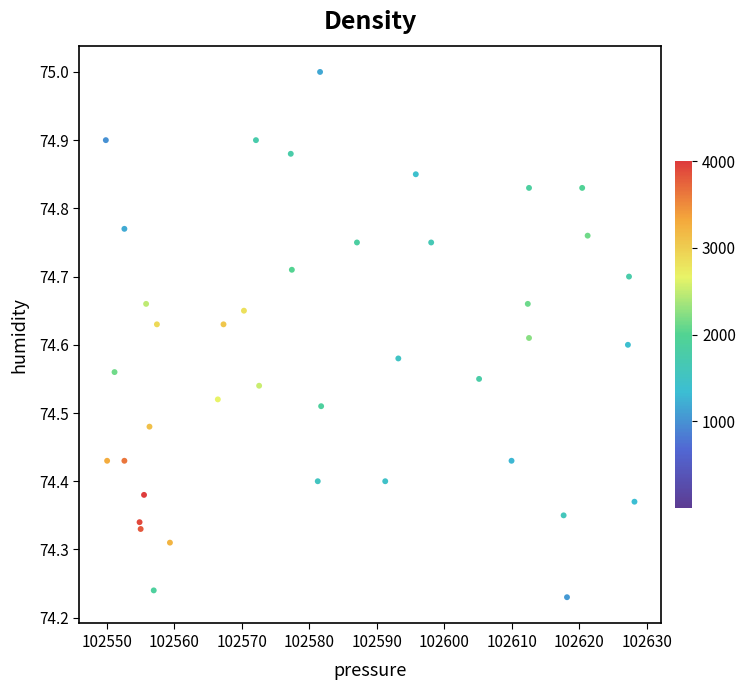

What is the range of X values (max minus min)?

78.4